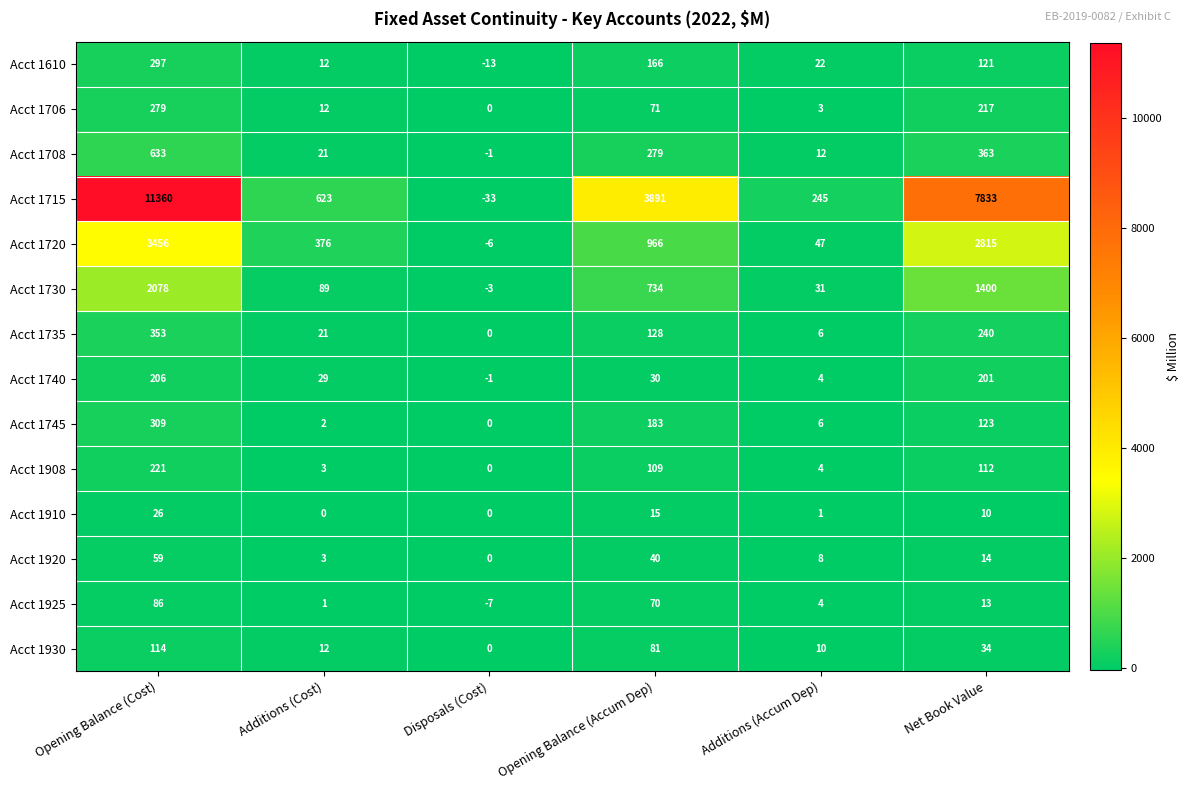

Between Opening Balance (Accum Dep) and Additions (Accum Dep), which series saw the biggest shift?

Acct 1715